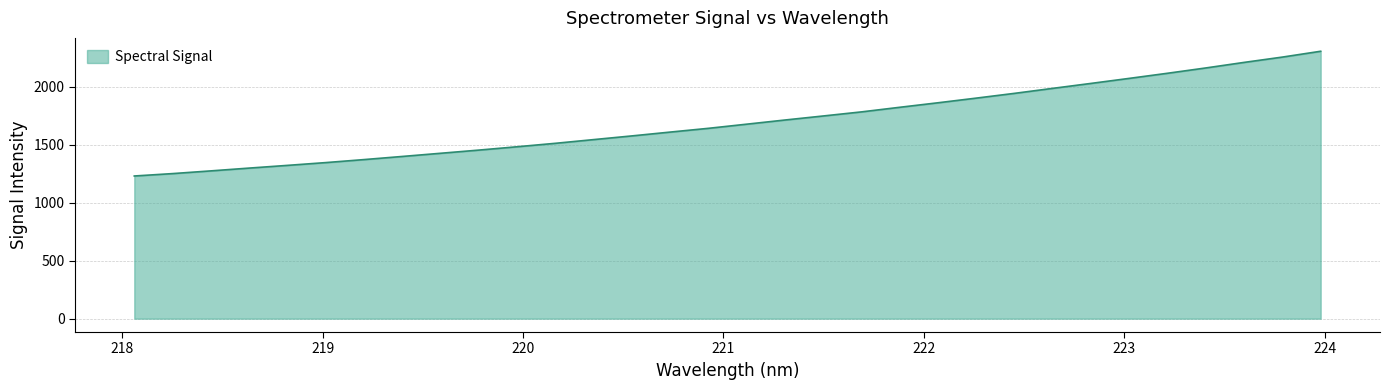

Reading left to right, extract all data points from this chart.

1231.2	1251.9	1275.3	1299.4	1322.9	1346.9	1372.9	1399.9	1427.4	1454.9	1483.7	1513.5	1545.5	1577.4	1610.4	1642.9	1678.7	1714.6	1749.4	1784.7	1824.5	1863.4	1903.6	1944.7	1987.9	2030.5	2074.0	2118.1	2163.9	2211.7	2257.5	2307.7